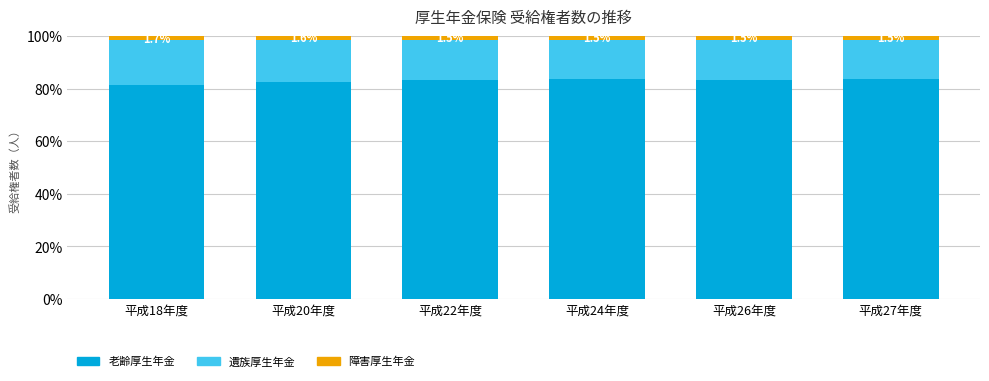

Does the chart contain stacked bars?

Yes